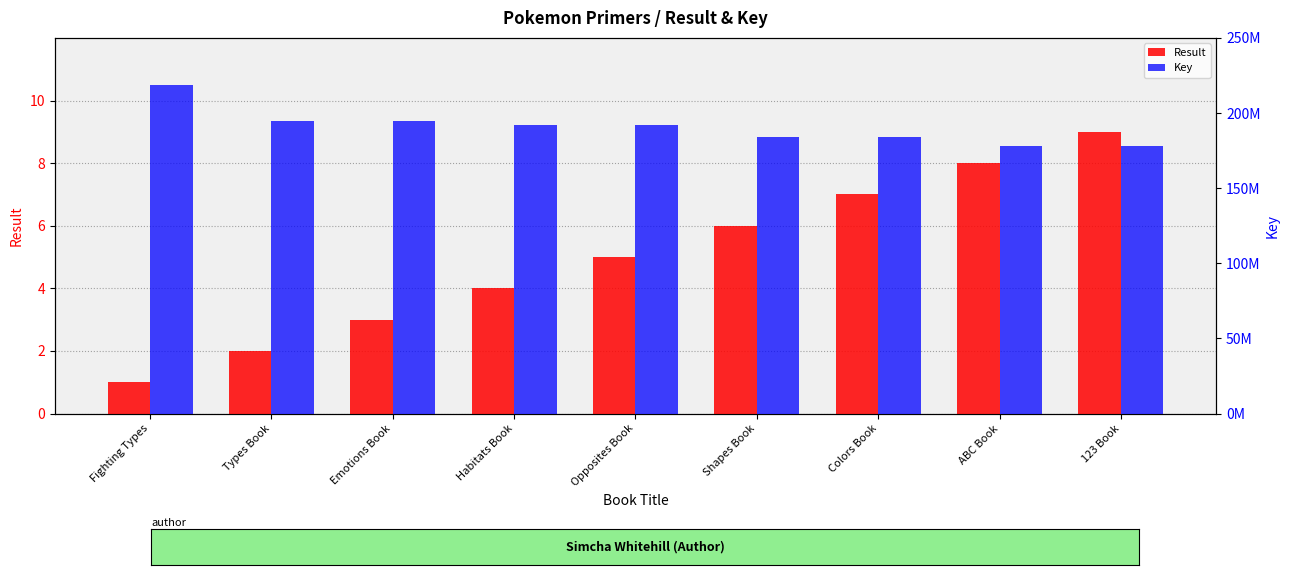

At how many categories does at least one series exceed 196808984?

1